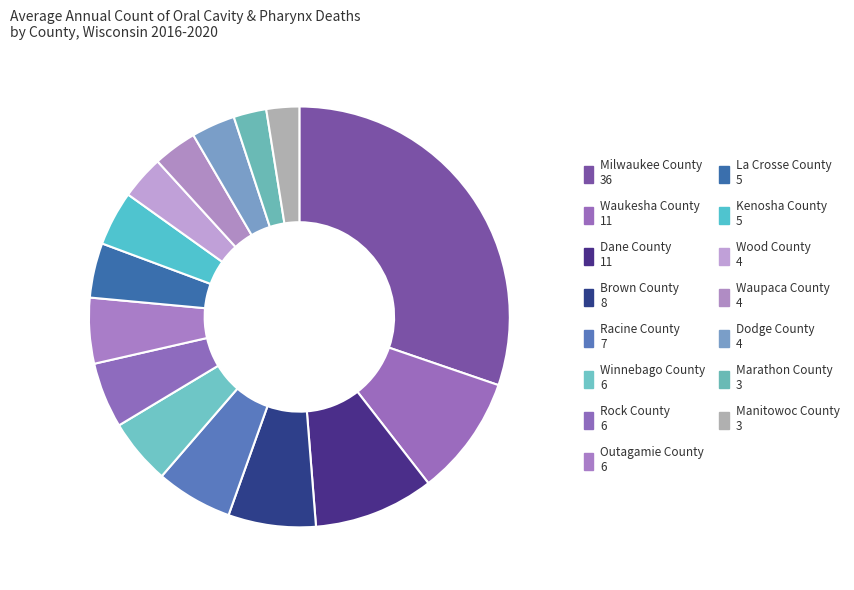

Approximately how many times larger is the value at Waupaca County compared to Waukesha County?

0.4